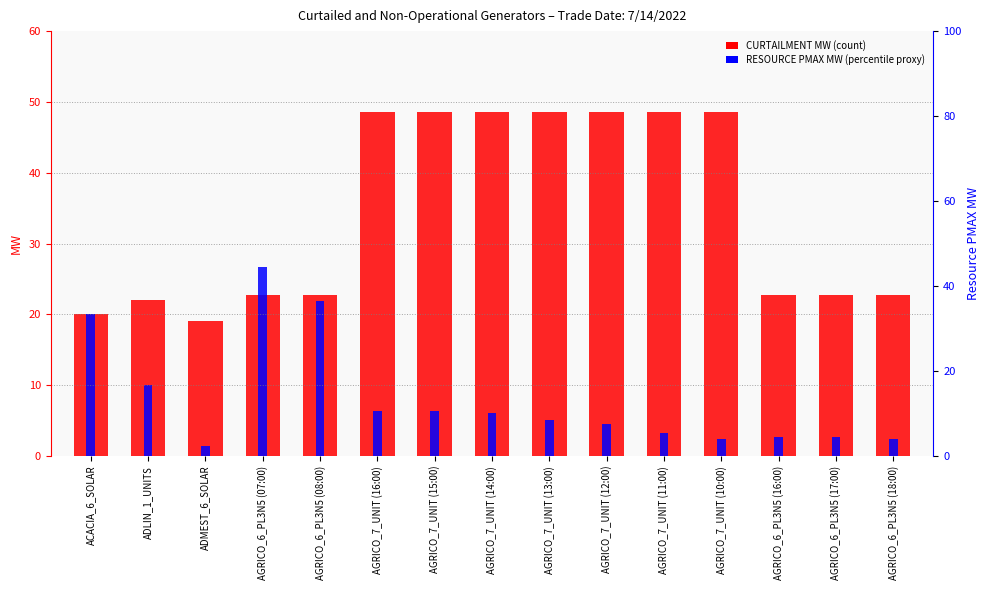

How many data points in RESOURCE PMAX MW are above 22?

12